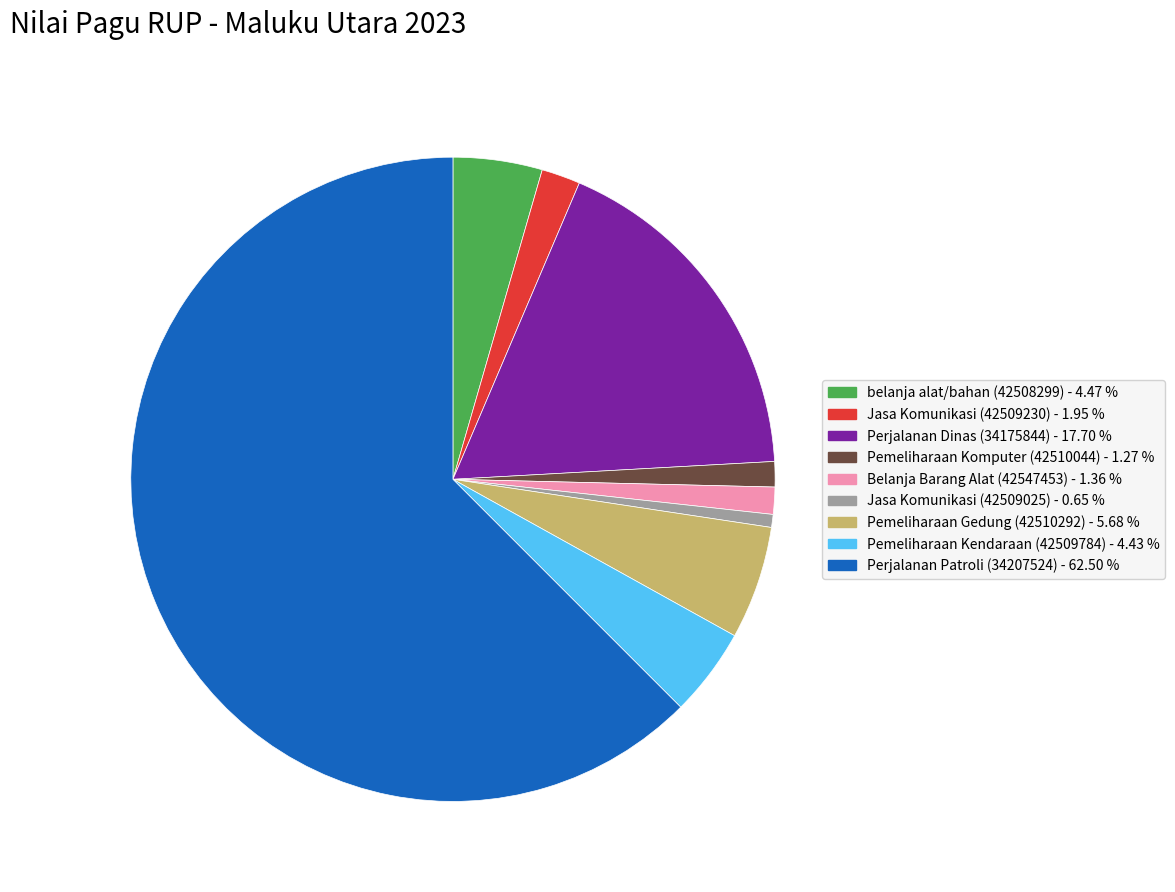

What is the ratio of the value at Perjalanan Patroli (34207524) to the value at Belanja Barang Alat (42547453)?

46.0